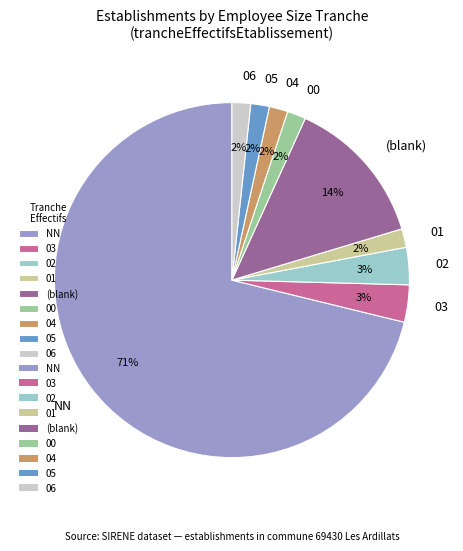

How many slices are in this pie chart?

9